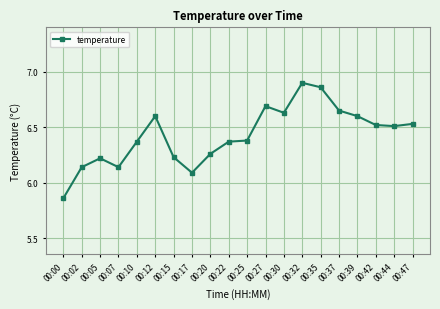

Between 00:37 and 00:42, which is larger?

00:37